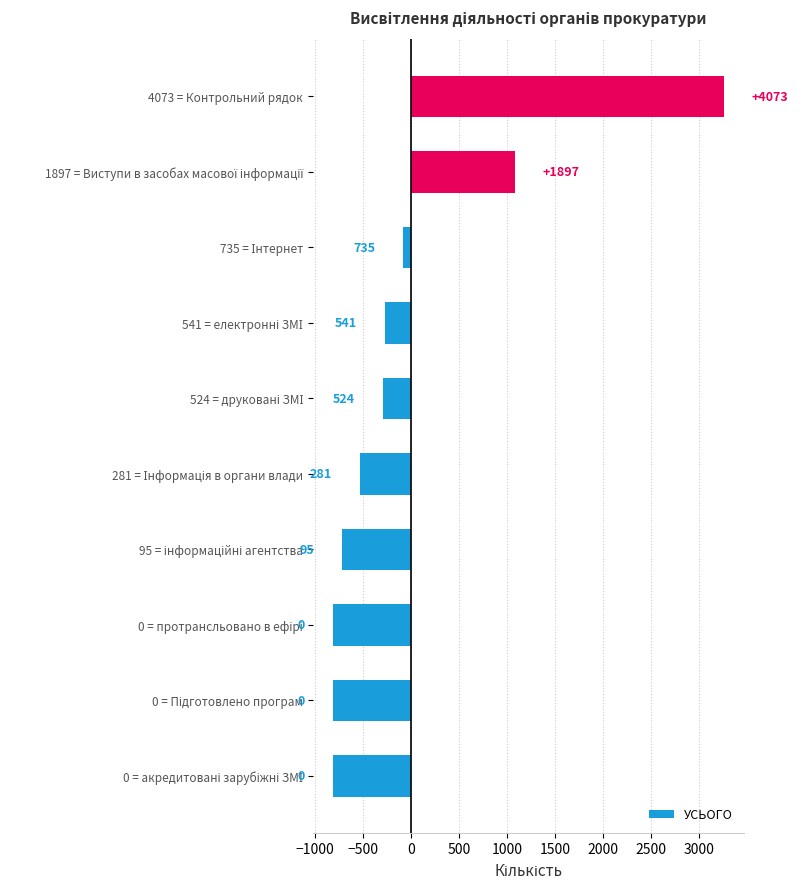

How many bars are there in total?

10